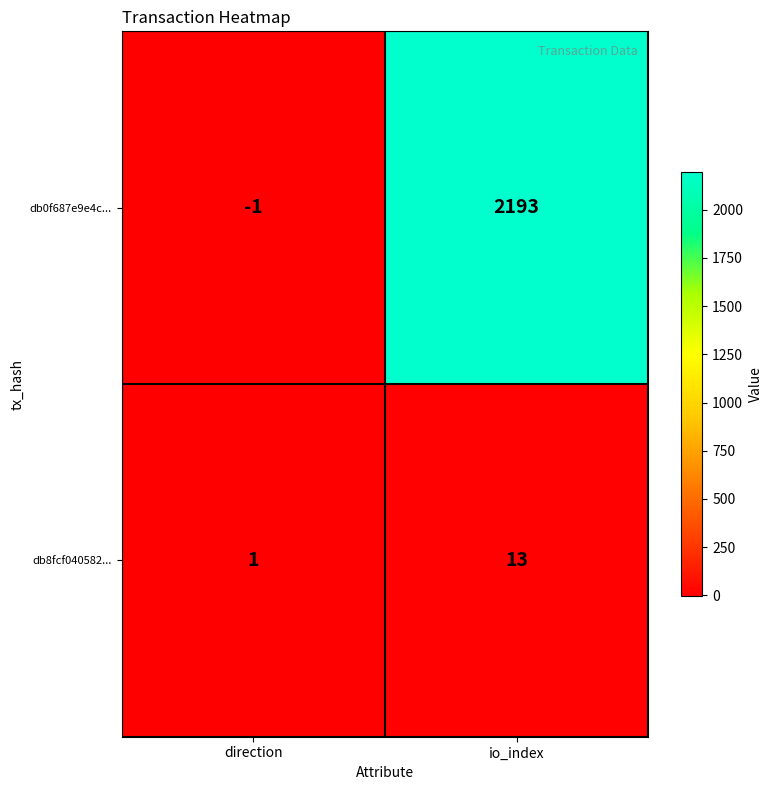

Which series has the widest spread of values?

db0f687e9e4c...